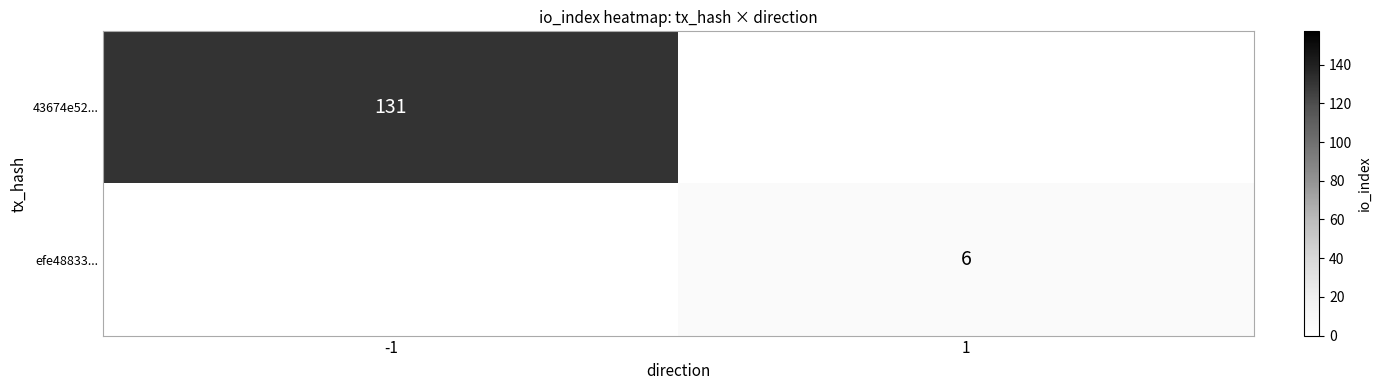

The efe48833... series shows 6 at 1. True or false?

True